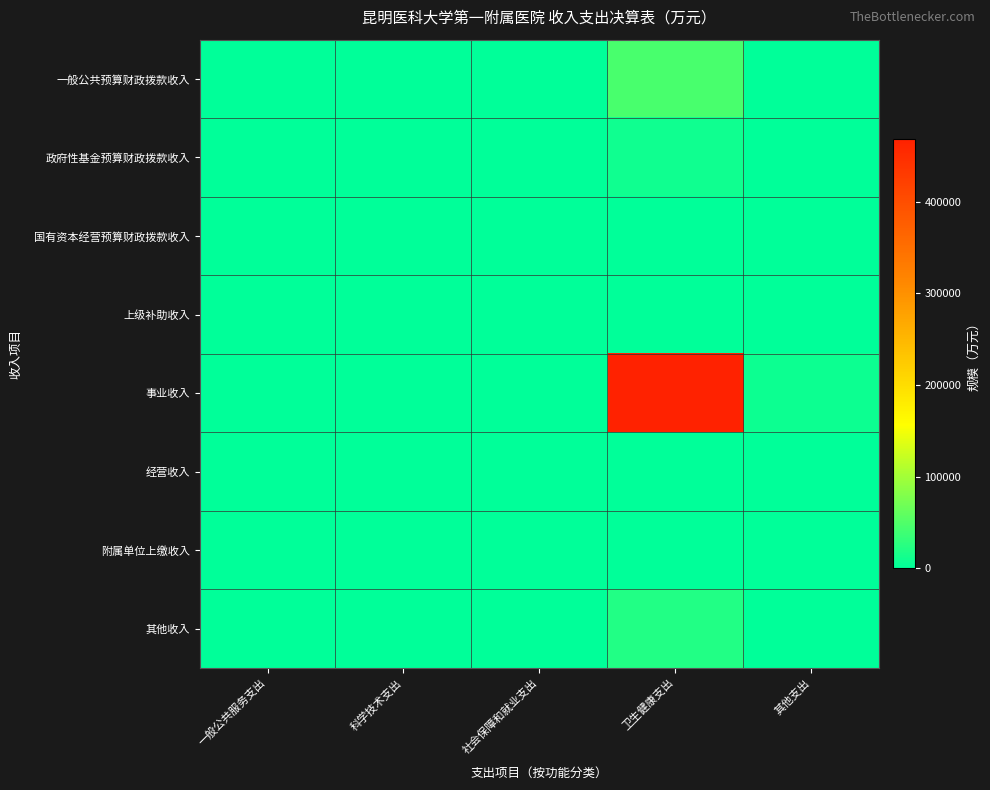

Which series changed the most between 一般公共服务支出 and 其他支出?

事业收入